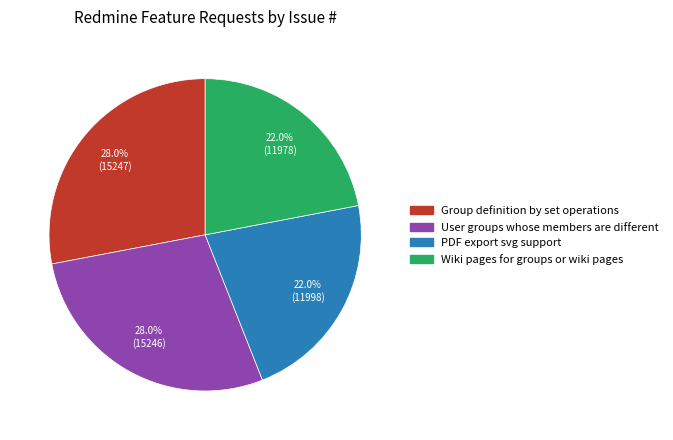

The Wiki pages for groups or wiki pages slice represents 22% of the pie. True or false?

True